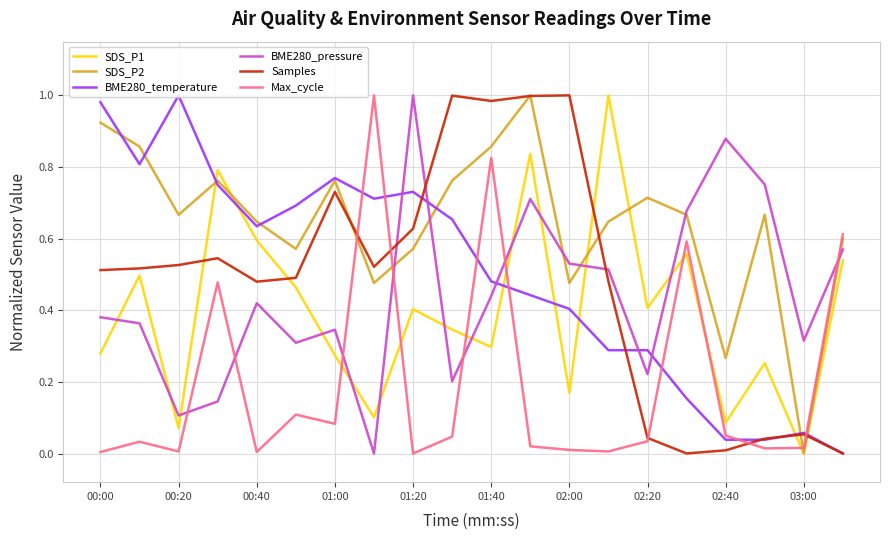

At how many categories does at least one series exceed 0?

20